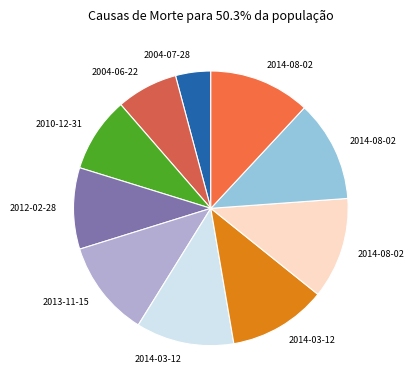

Which slice is the smallest?

2004-07-28